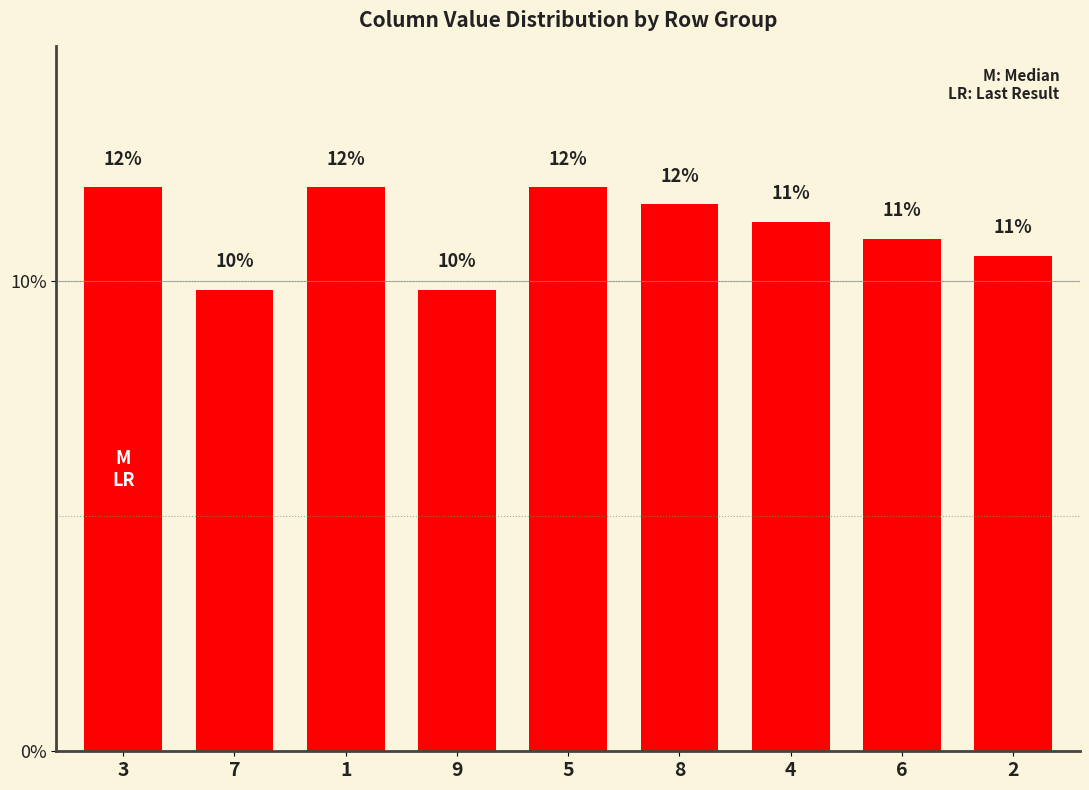

Rank the categories by value from lowest to highest.

7, 9, 2, 6, 4, 8, 3, 1, 5